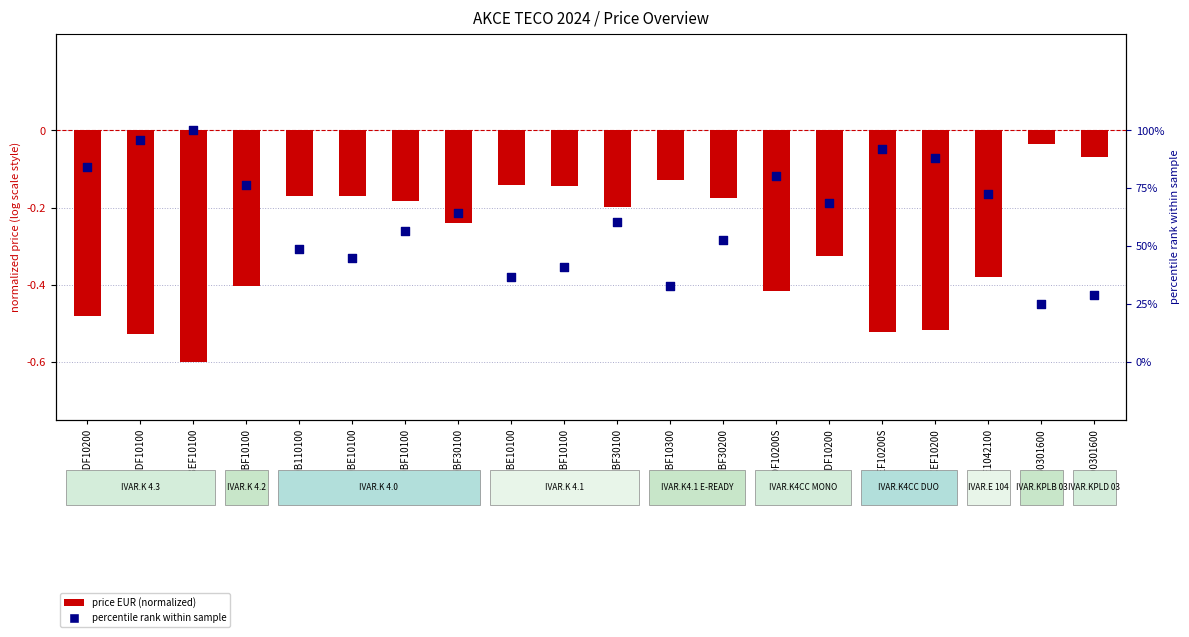

What is the total value across all series at K403DF10100?

-0.6